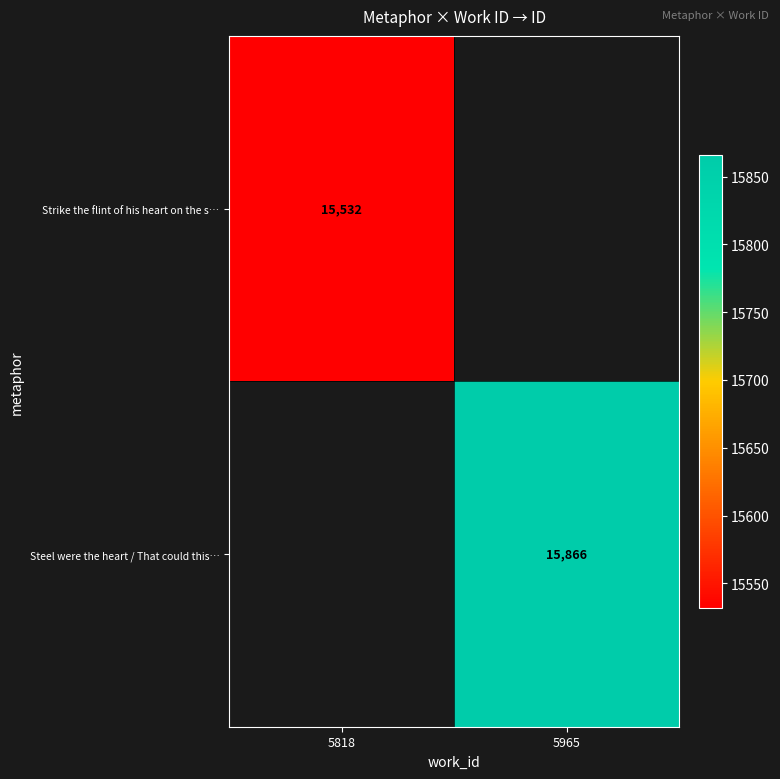

The Strike the flint of his heart on the s… series shows 15532 at 5818. True or false?

True